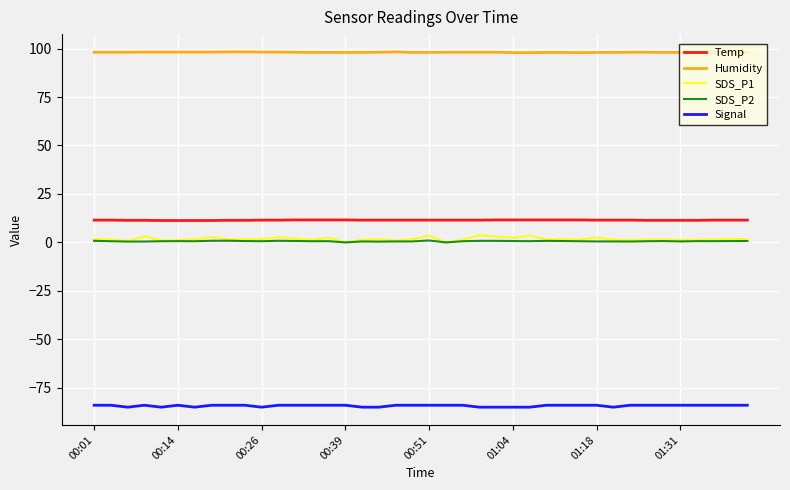

True or false: Temp and Signal intersect in this chart.

False